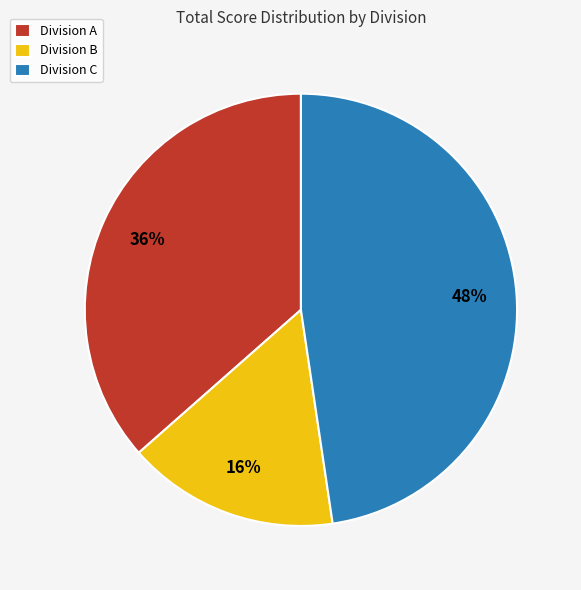

To the nearest percent, what is the difference between the largest and smallest slice percentages?

32%